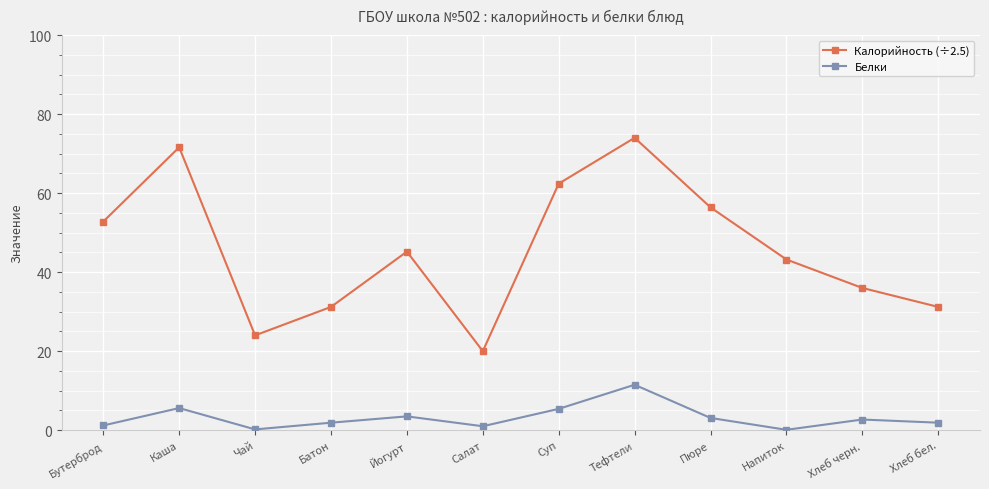

True or false: Белки has more than 1 interior local peaks.

True